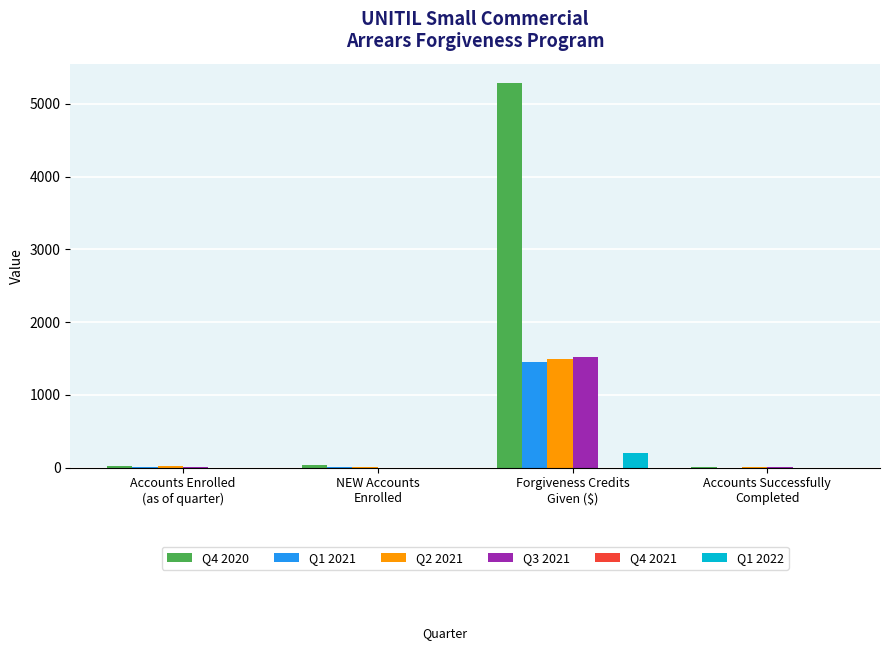

What is the maximum value shown in the chart?

5289.4